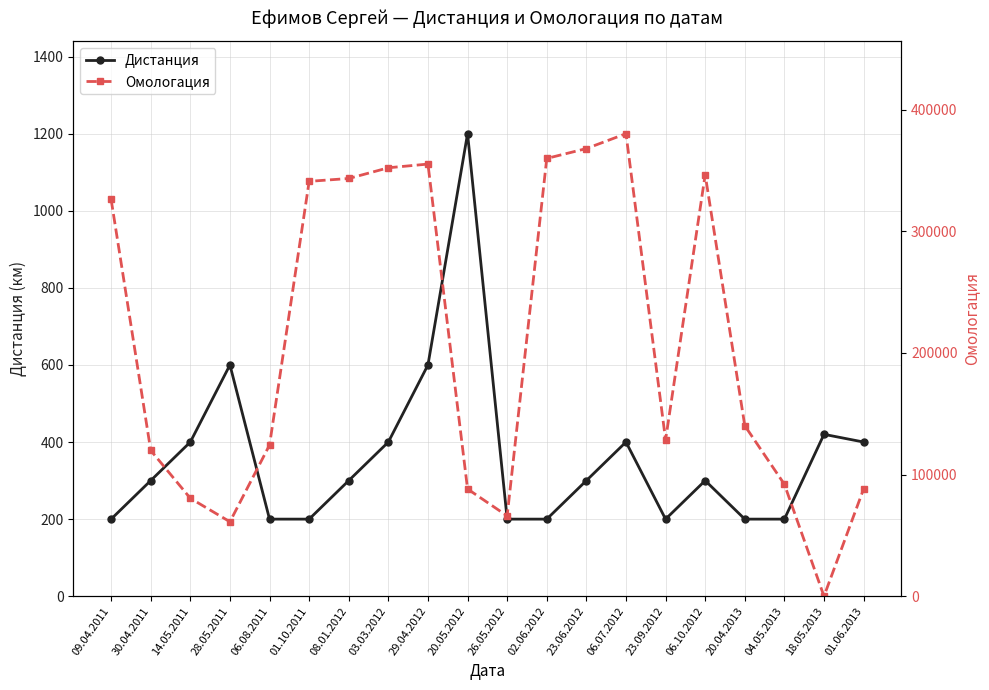

How many data points in Омологация are less than 140169?

10